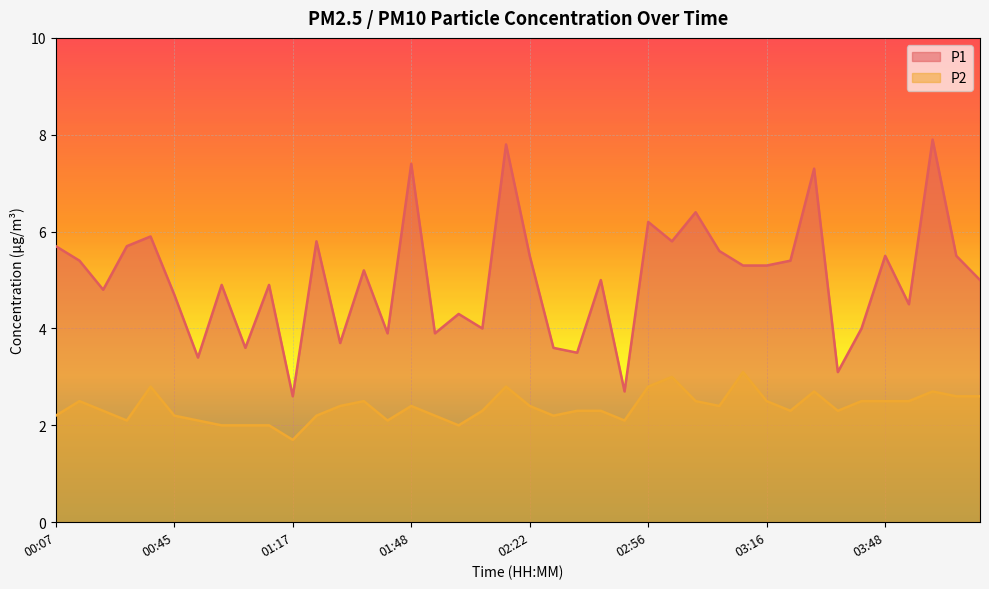

What is the difference between the maximum and second lowest values in the P1 series?

5.2